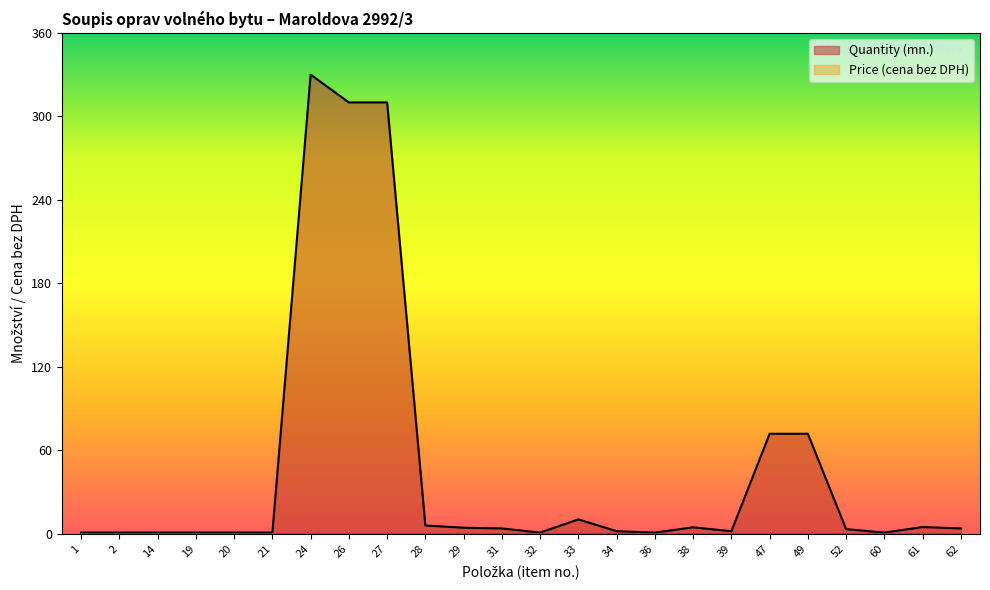

Is it true that the value at 52 is 3.5?

True